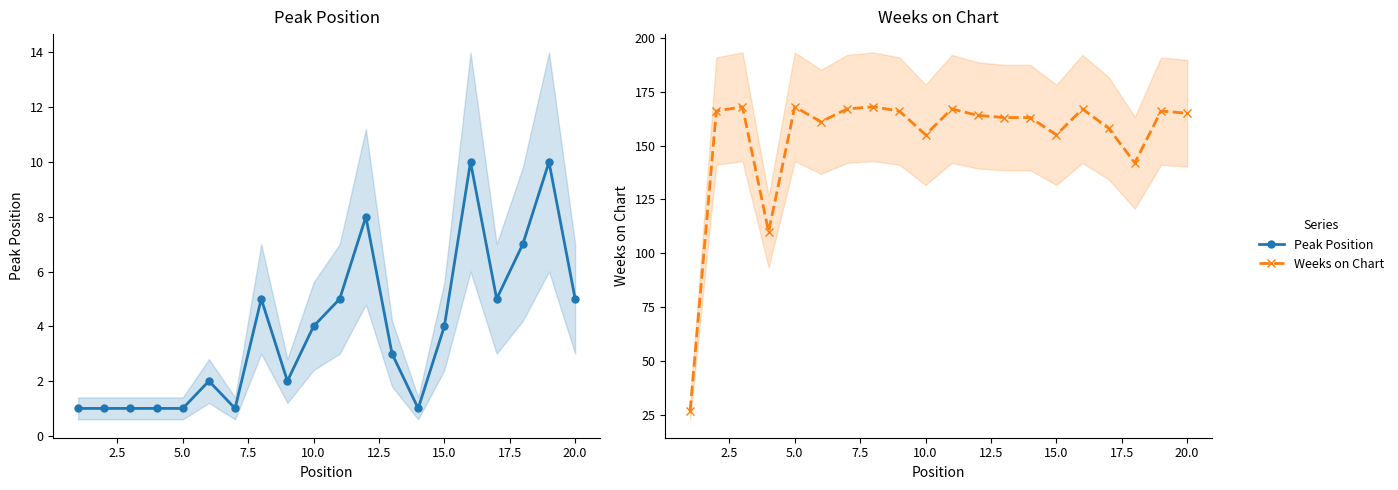

True or false: Weeks on Chart has a value of 105 at 16.

False